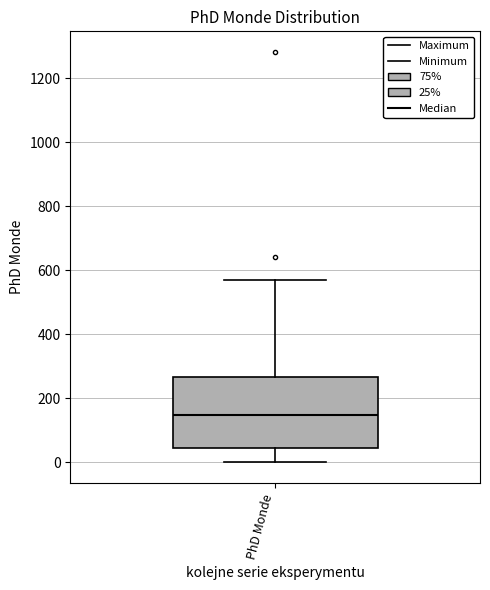

Transcribe this box plot: give where the median line is, the range the box spans, and where the two whiskers end, as read against the y-axis. The values are not printed on the chart, so give them approximately, as read against the axis.

median 140, box 40 to 260, whiskers 0 to 580